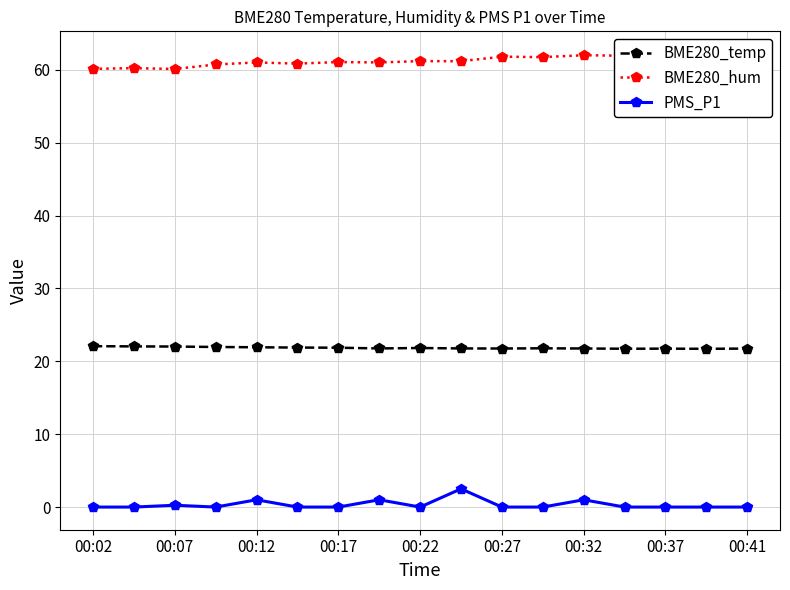

True or false: BME280_temp has a value of 22.0 at 00:07.

True